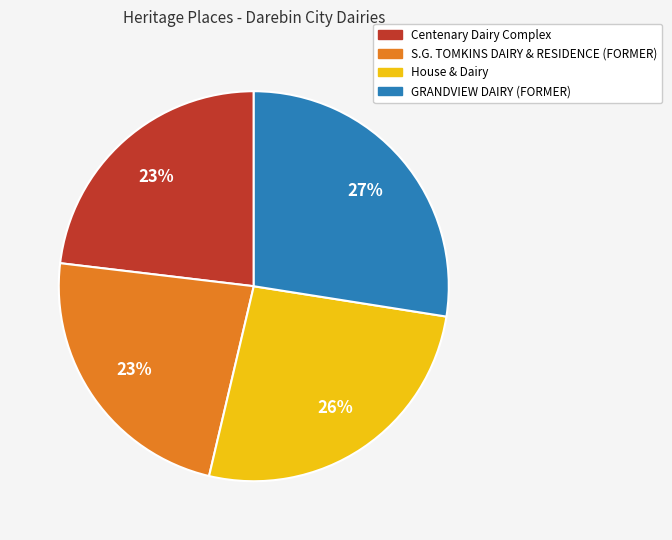

What is the largest slice in the pie chart?

GRANDVIEW DAIRY (FORMER)